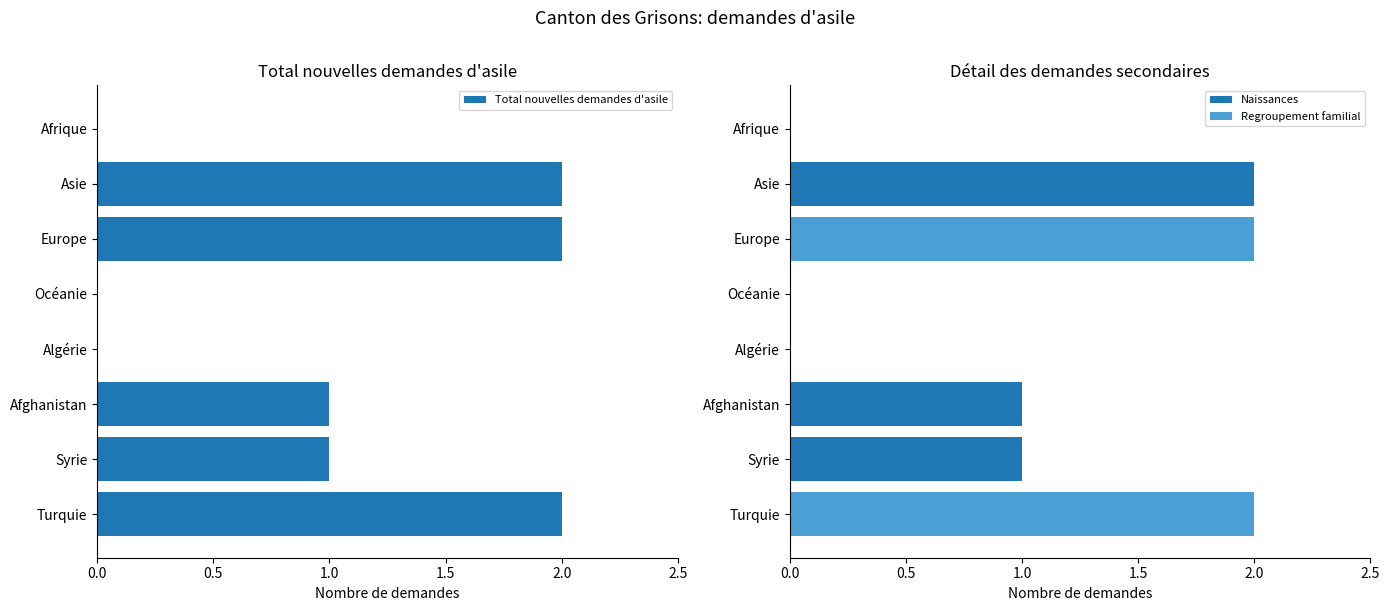

What is the difference between the second highest and second lowest values in the Regroupement familial series?

2